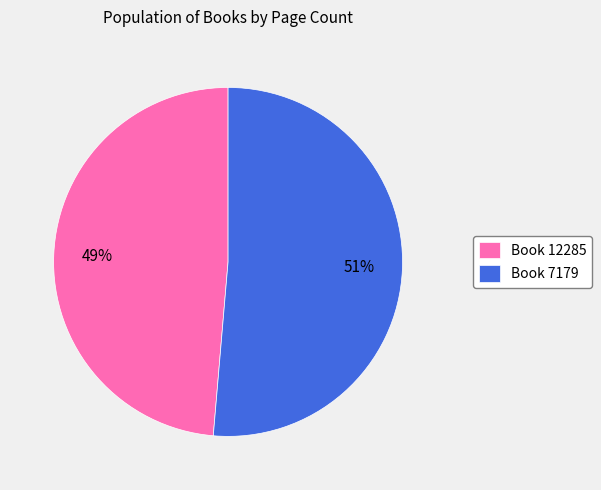

Do Book 7179 and Book 12285 together represent more than half of the pie?

Yes